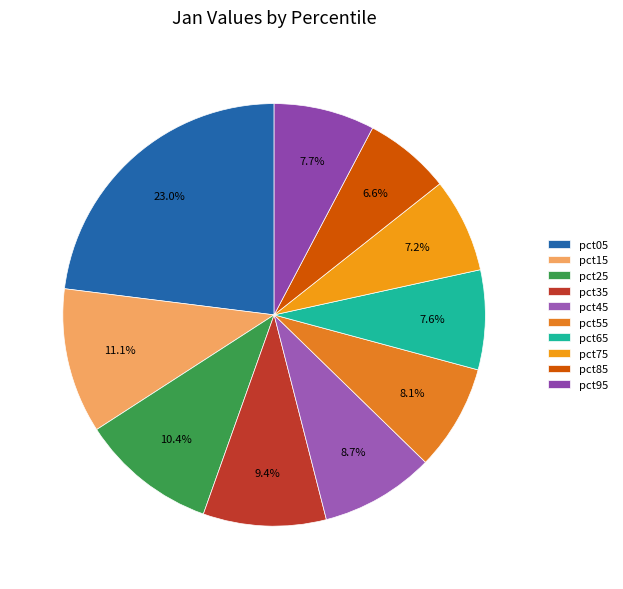

Combined, what portion of the pie is pct55 and pct35?

17.5%